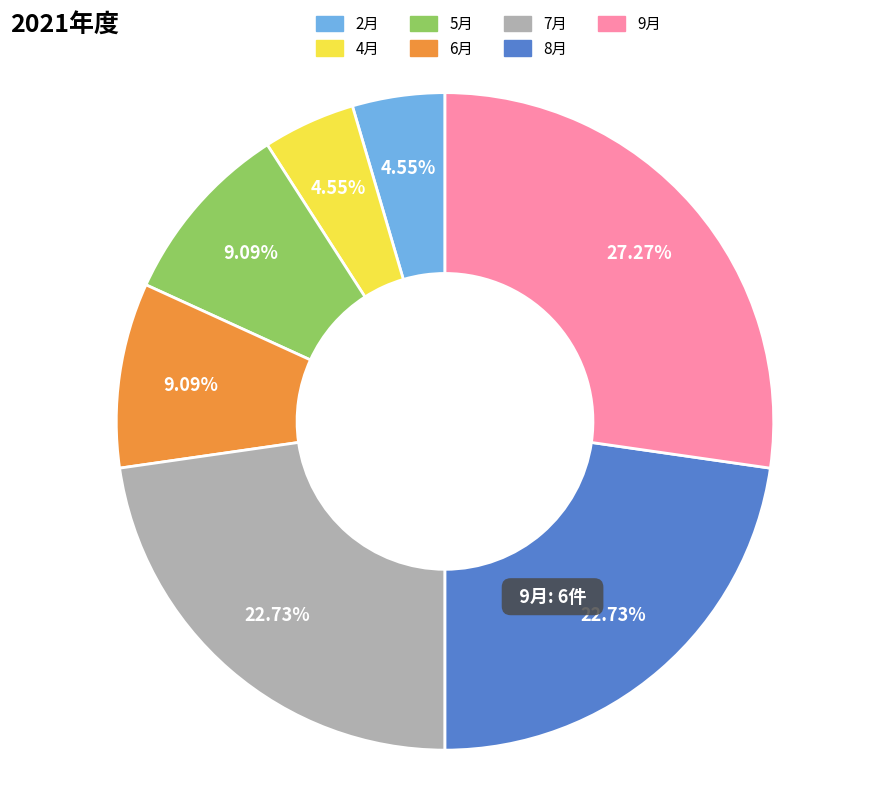

How many segments does this pie chart have?

7